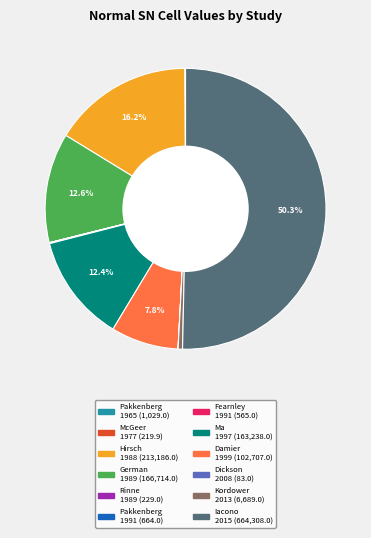

Which category has the biggest portion of the pie?

Iacono - 2015